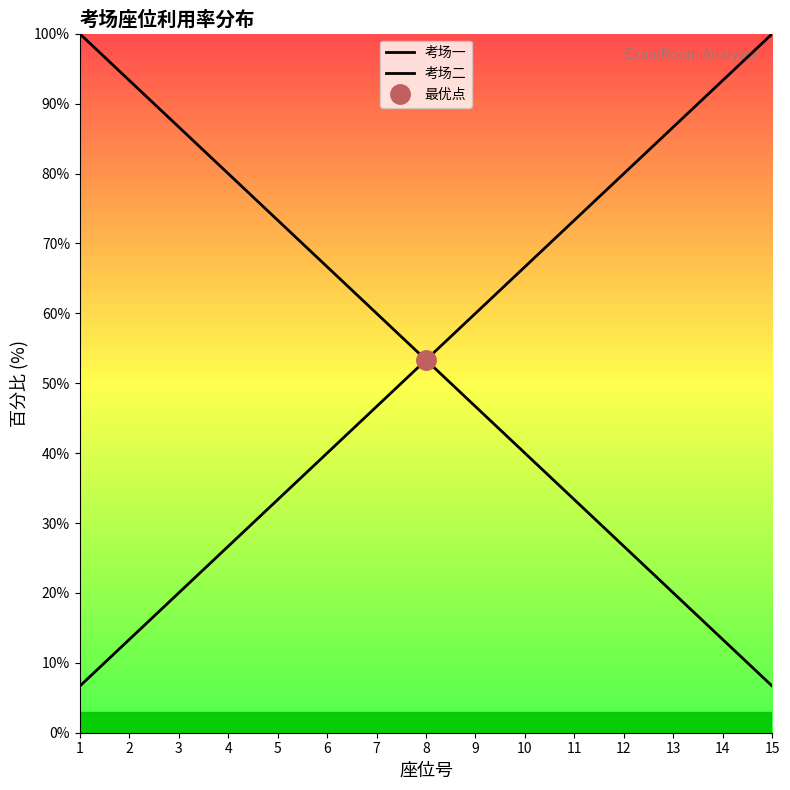

What is the average value of the 考场二 series?

53.3